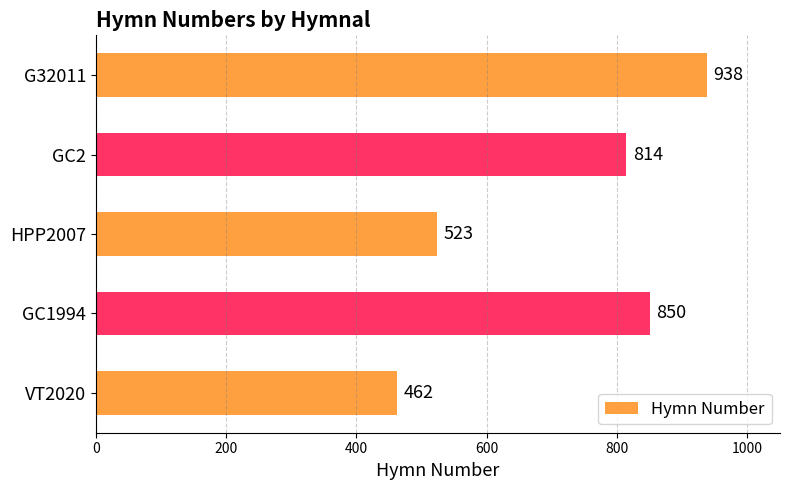

How many series are shown in this chart?

1